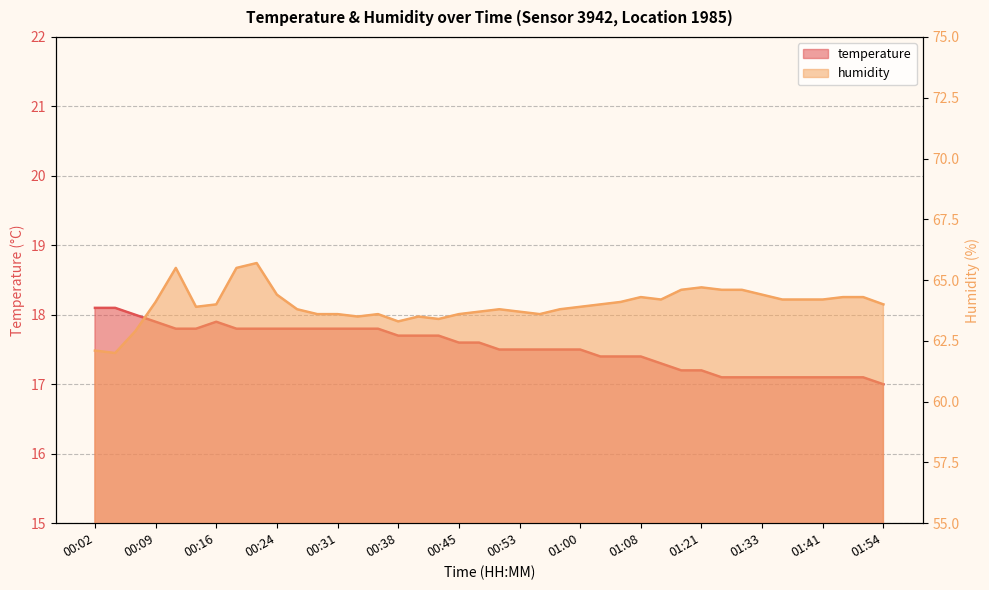

What is the label of the 6th point from the left?

00:14